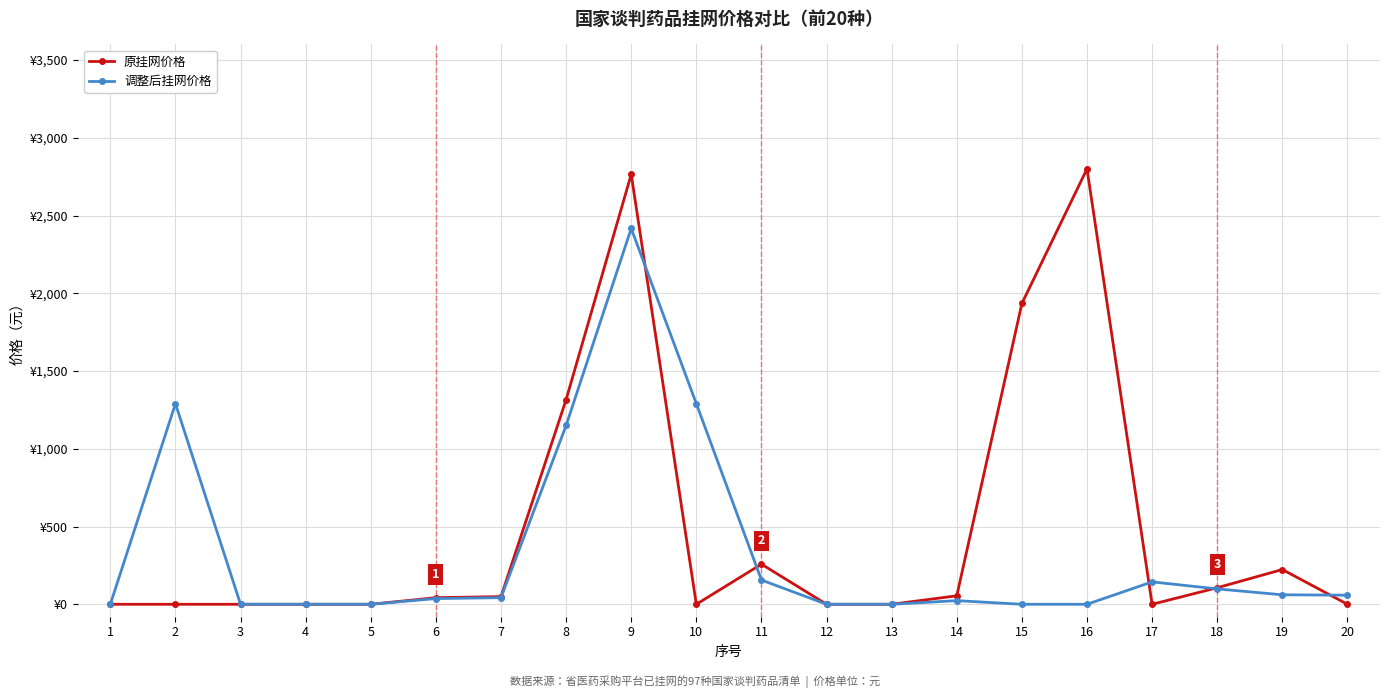

True or false: 调整后挂网价格 has a value of 61.0 at 19.

True